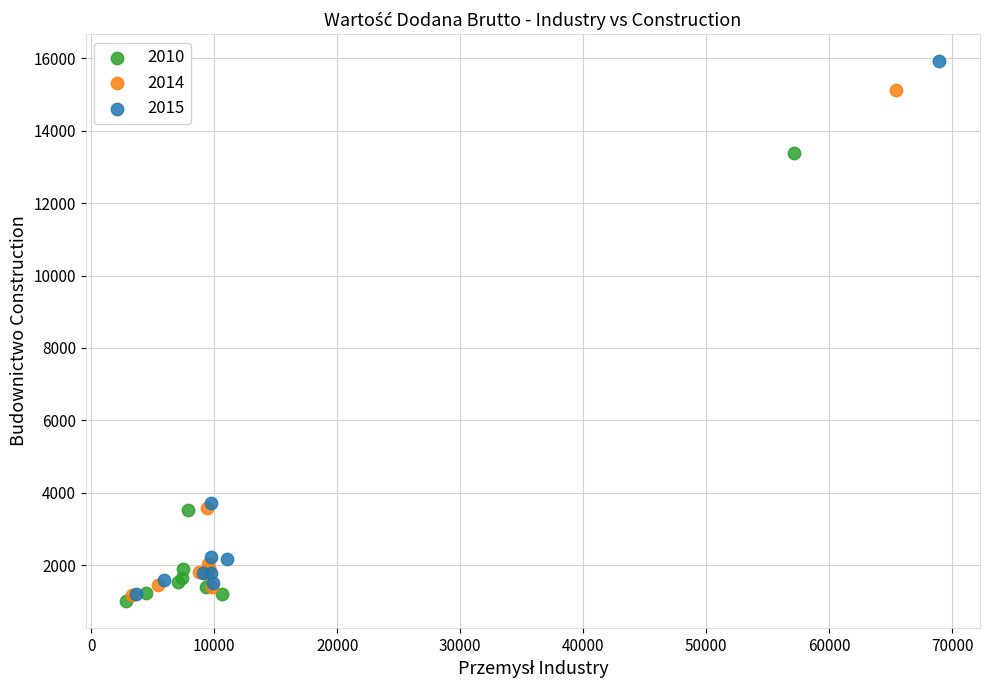

Which series contains the highest Y value?

2015